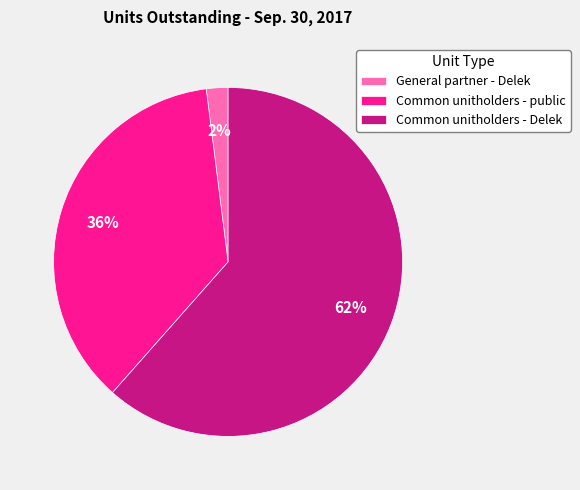

What is the smallest slice in the pie chart?

General partner - Delek